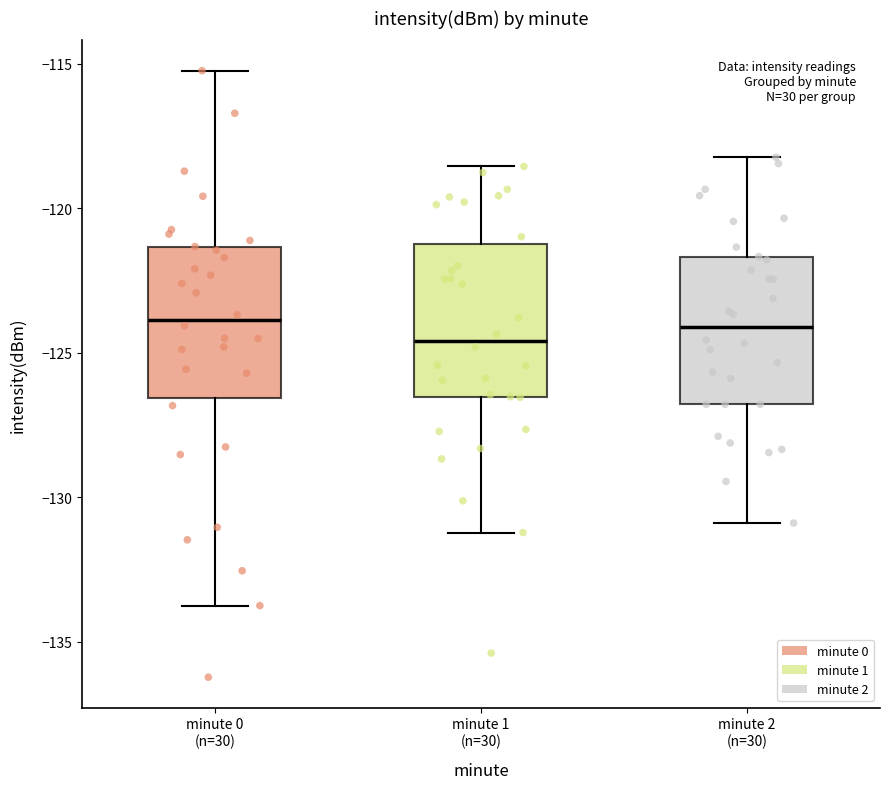

Reading left to right, transcribe this box plot: for each box, give where its median line is, the range the box spans, and where its two whiskers end, as read against the y-axis. The values are not printed on the chart, so give them approximately, as read against the axis.

minute 0 (n=30): median -124.0, box -126.5 to -121.5, whiskers -133.5 to -115.0
minute 1 (n=30): median -124.5, box -126.5 to -121.0, whiskers -131.0 to -118.5
minute 2 (n=30): median -124.0, box -127.0 to -121.5, whiskers -131.0 to -118.0